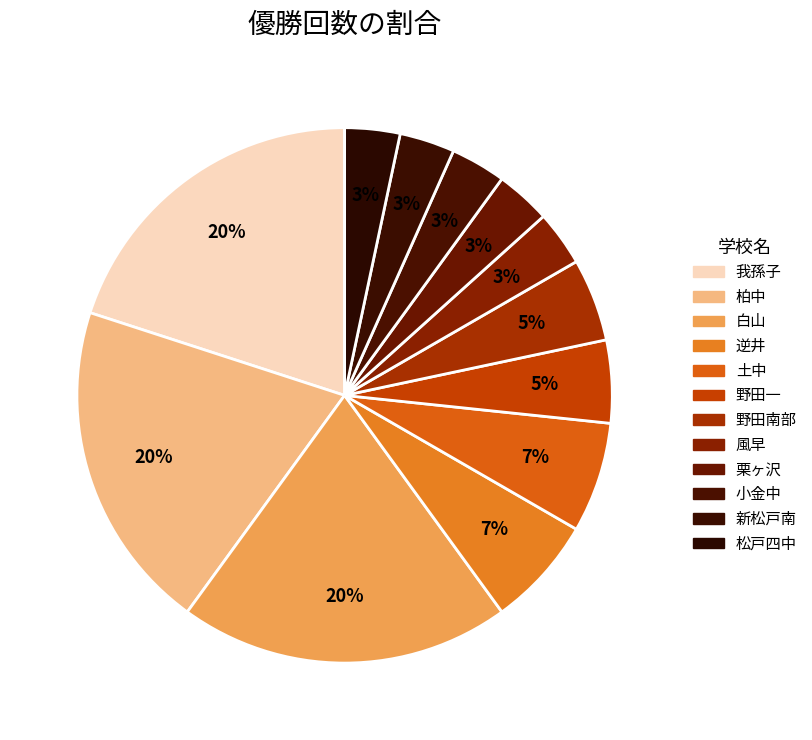

Count the number of slices in the pie.

12